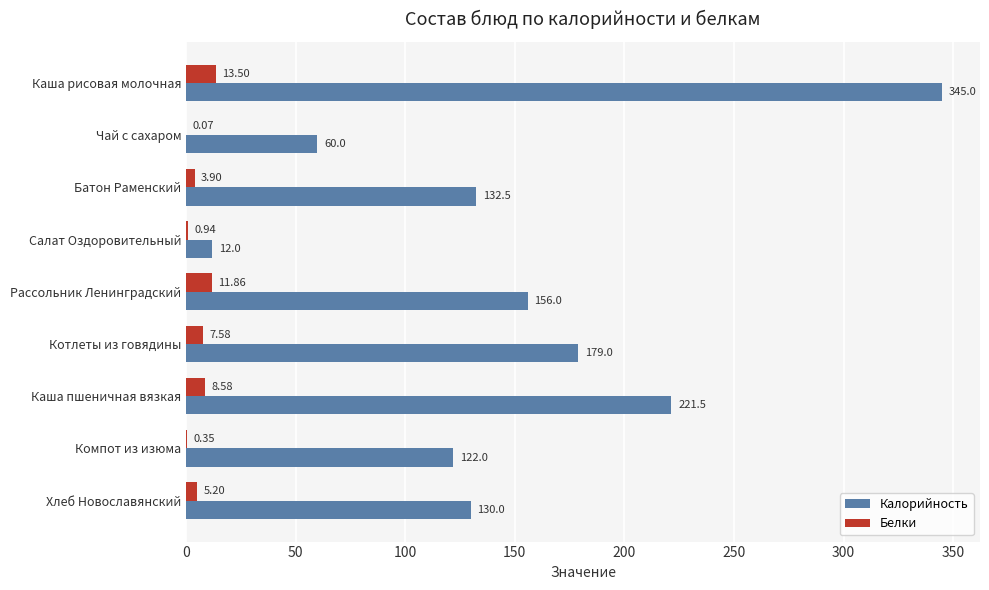

What is the total value across all series at Батон Раменский?

136.4